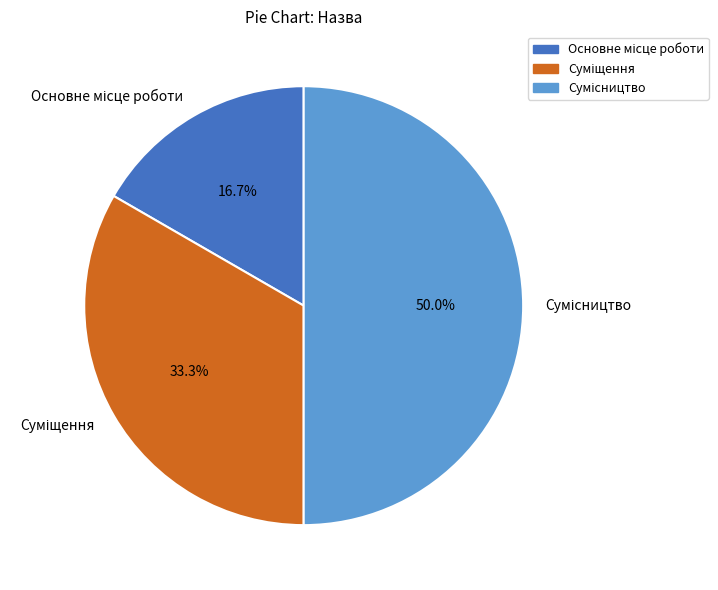

The Сумісництво slice represents 42% of the pie. True or false?

False